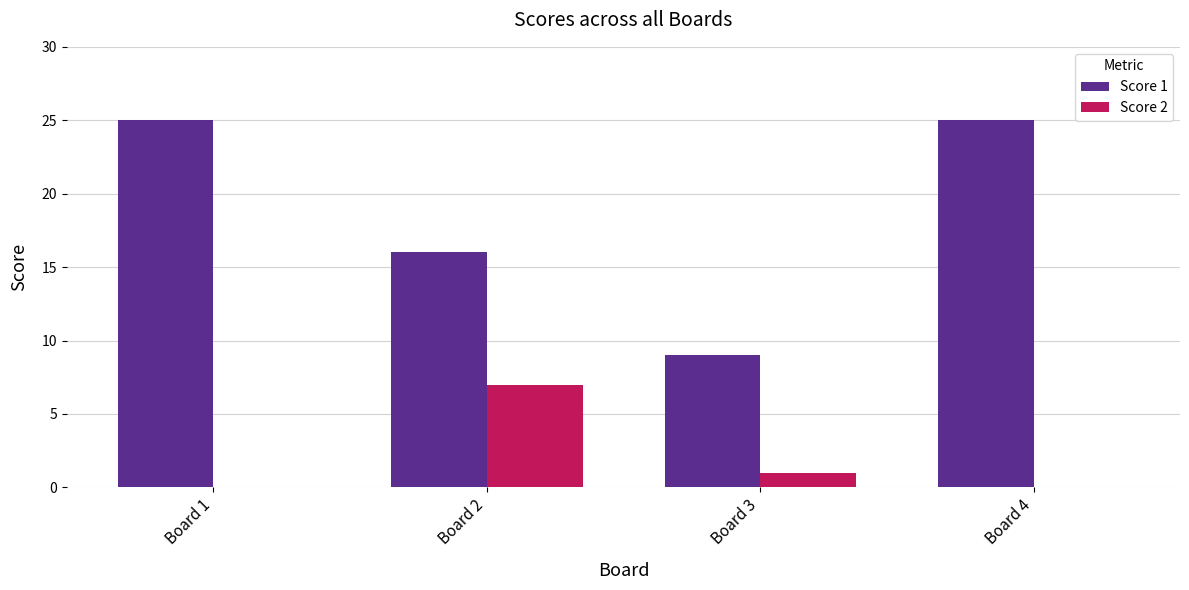

The value of Score 1 at Board 4 is 39. True or false?

False